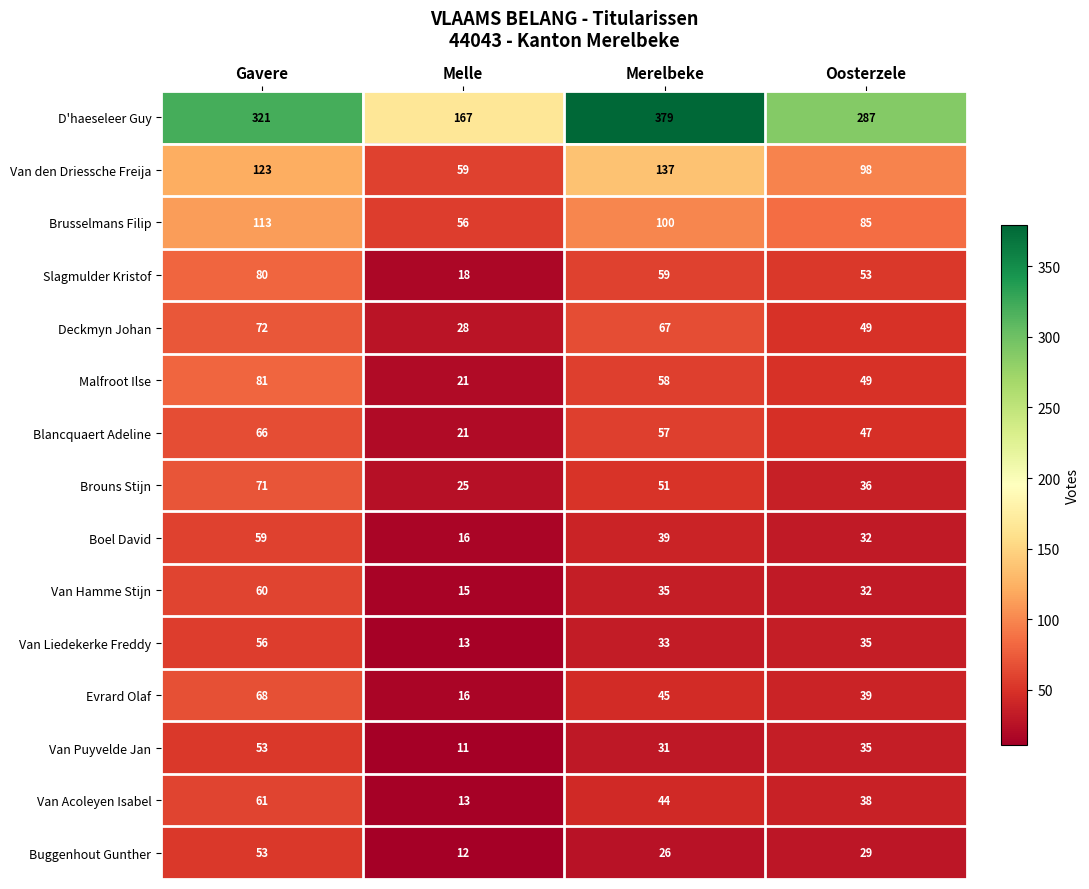

What is the maximum value shown in the chart?

379